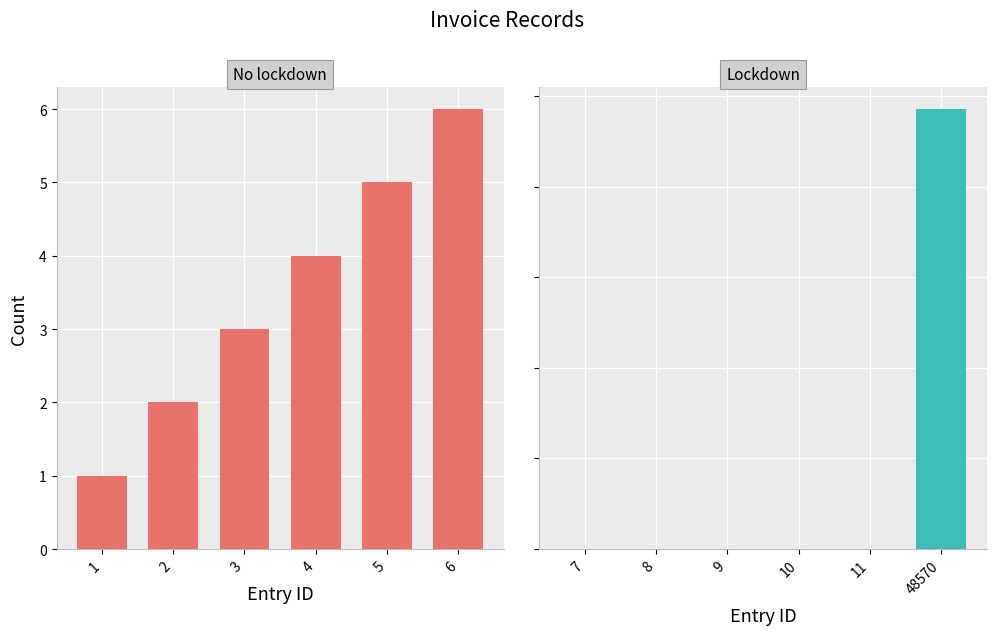

Which category has the lowest value in the No lockdown series?

1